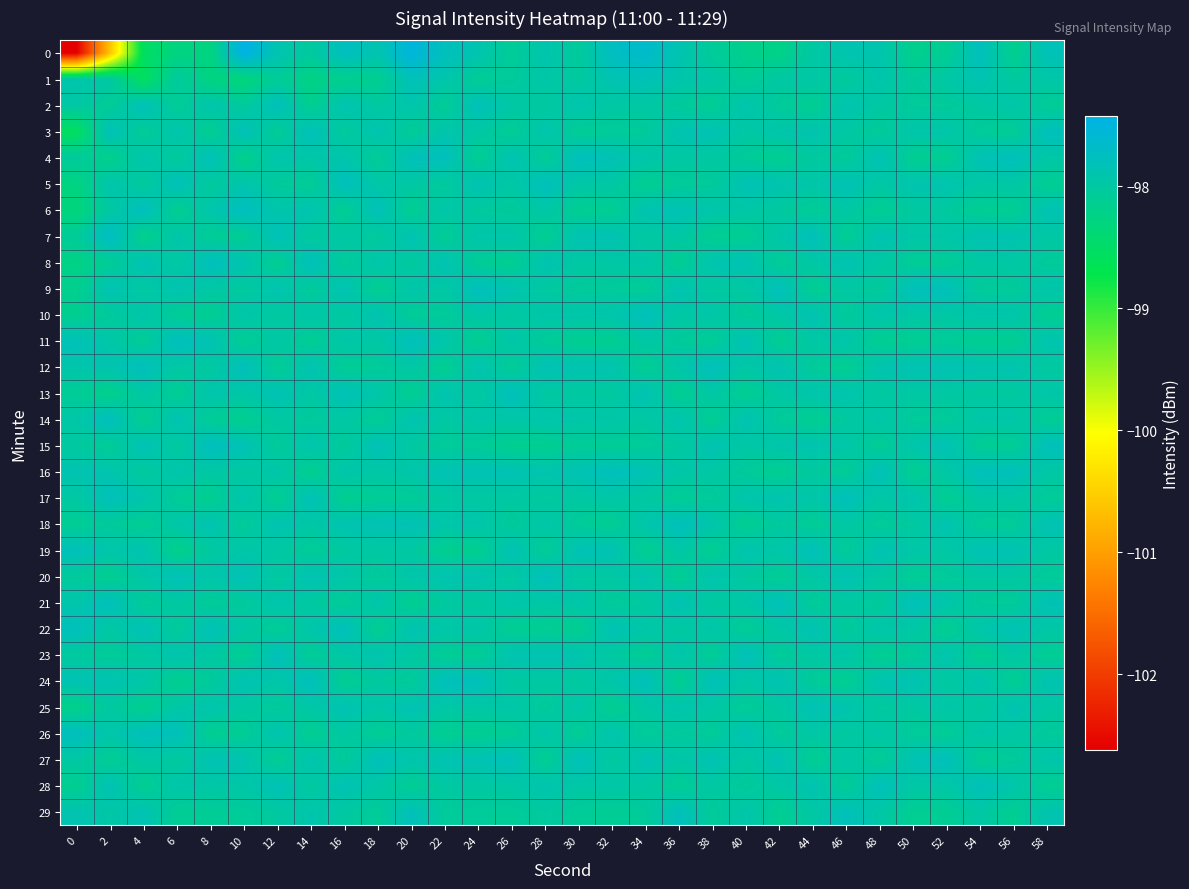

Which series has the largest total across all categories?

16